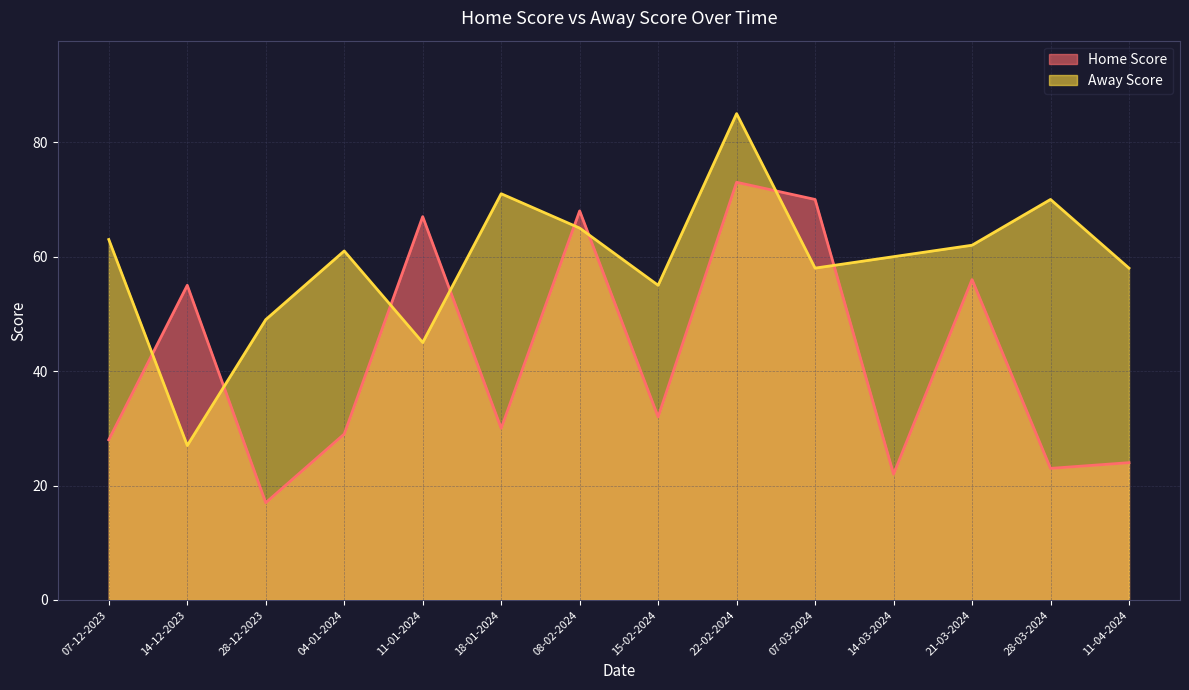

Which category has the lowest value in the Home Score series?

28-12-2023